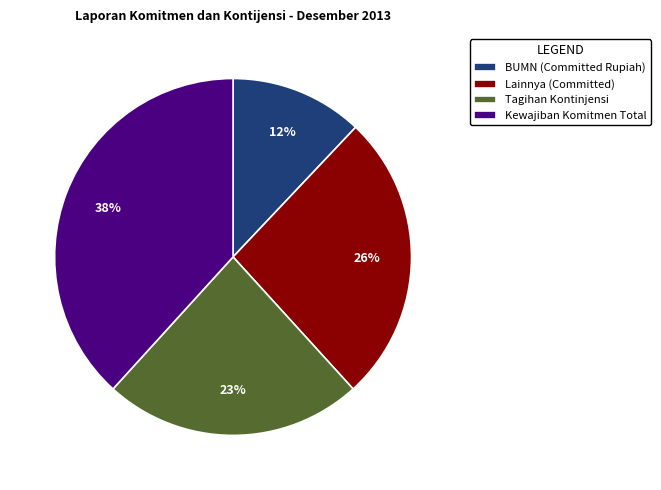

How many slices are in this pie chart?

4